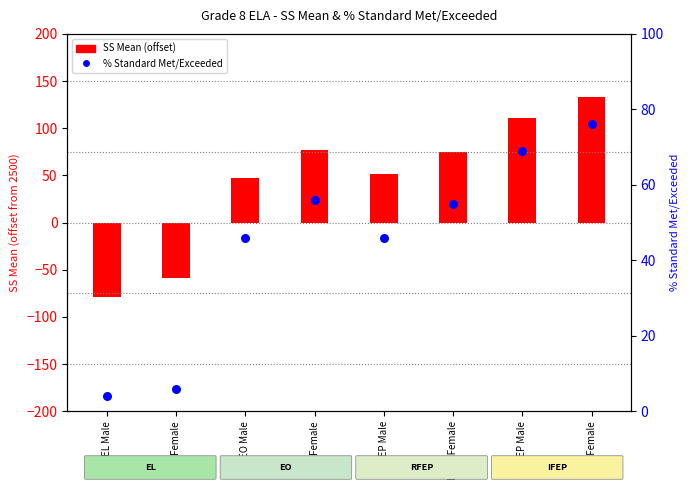

Which series has the widest spread of Y values?

SS Mean (centered at 2500)